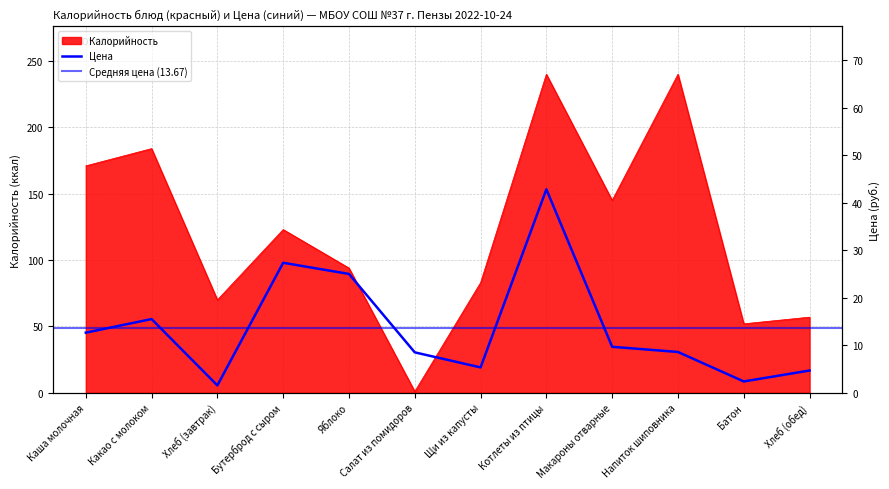

At which label does Калорийность reach its minimum?

Салат из помидоров